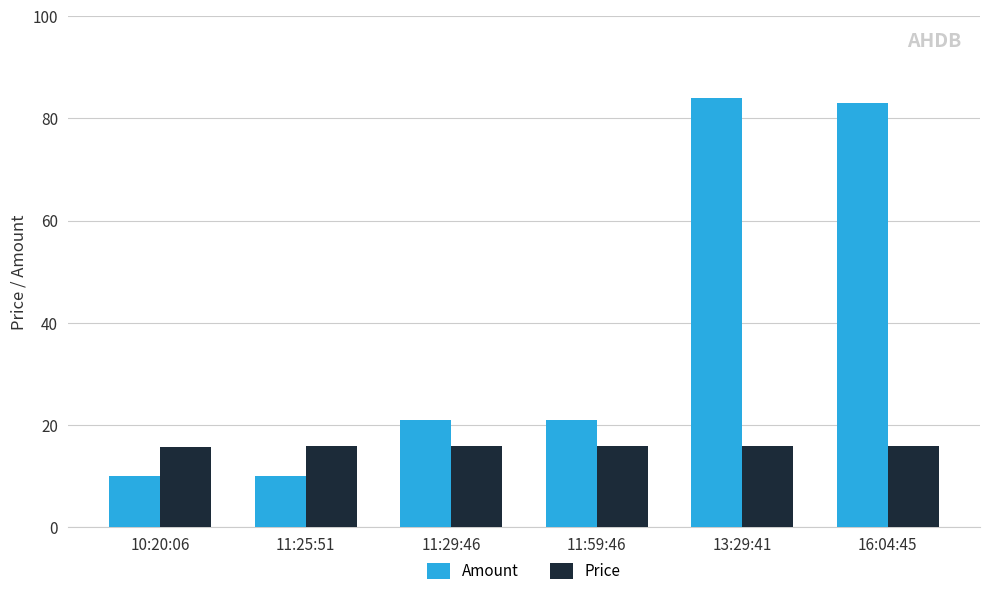

What is the smallest value displayed?

10.0